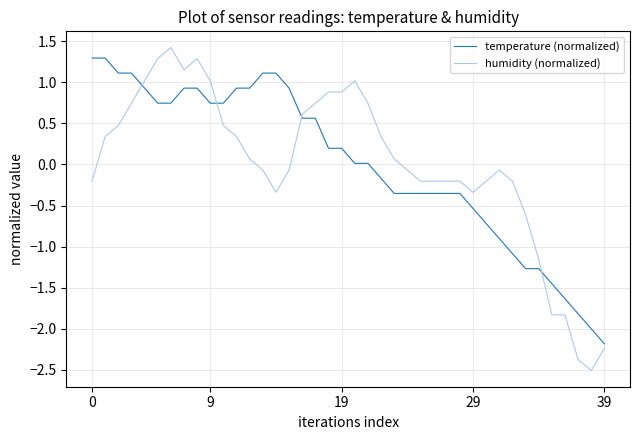

How many lines are shown in the chart?

2